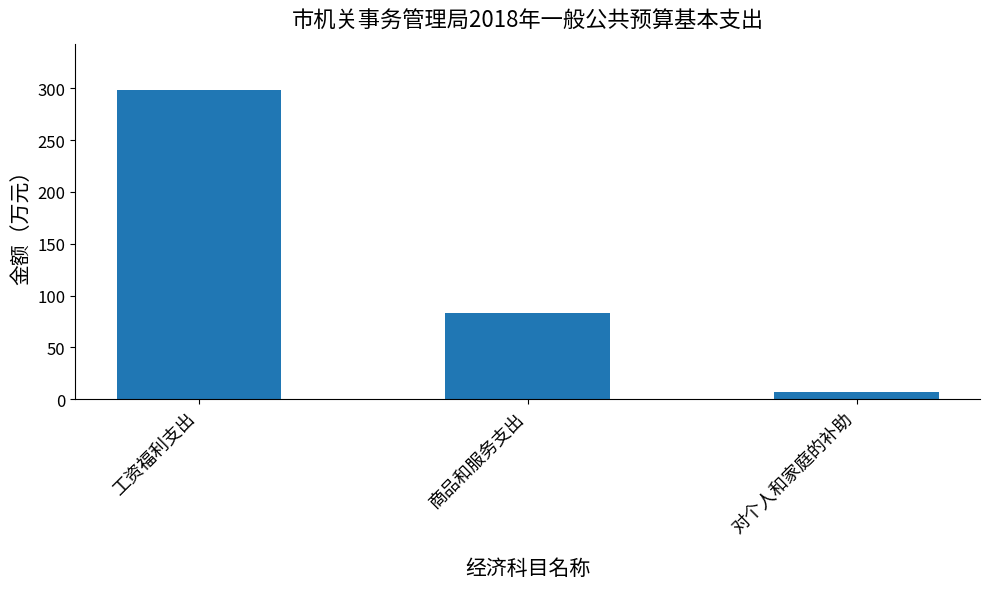

What is the difference between the values at 对个人和家庭的补助 and 工资福利支出?

291.5